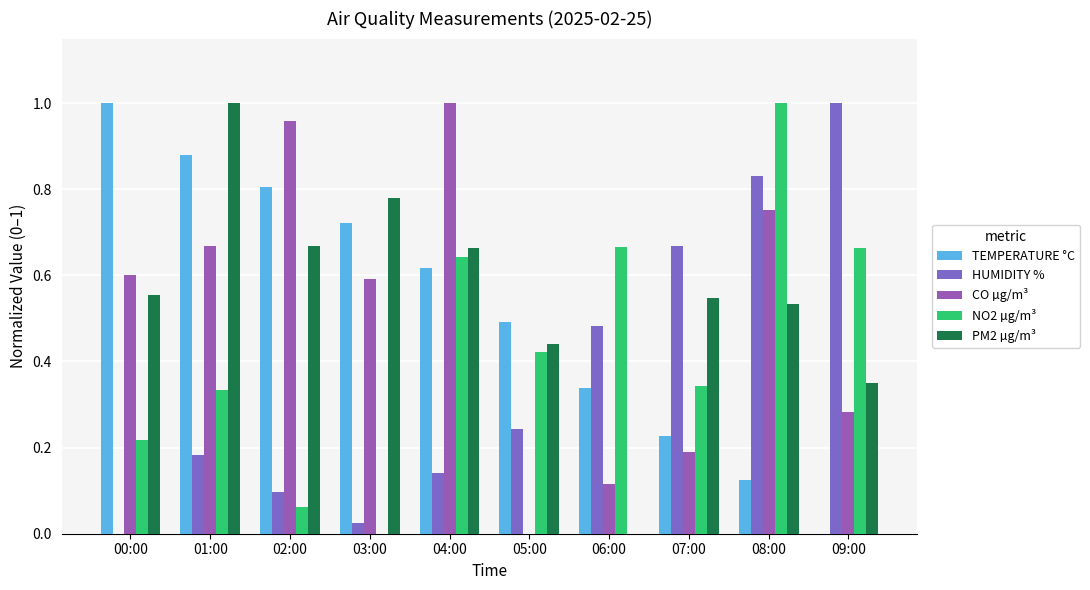

How many positive values does the HUMIDITY % series have?

9